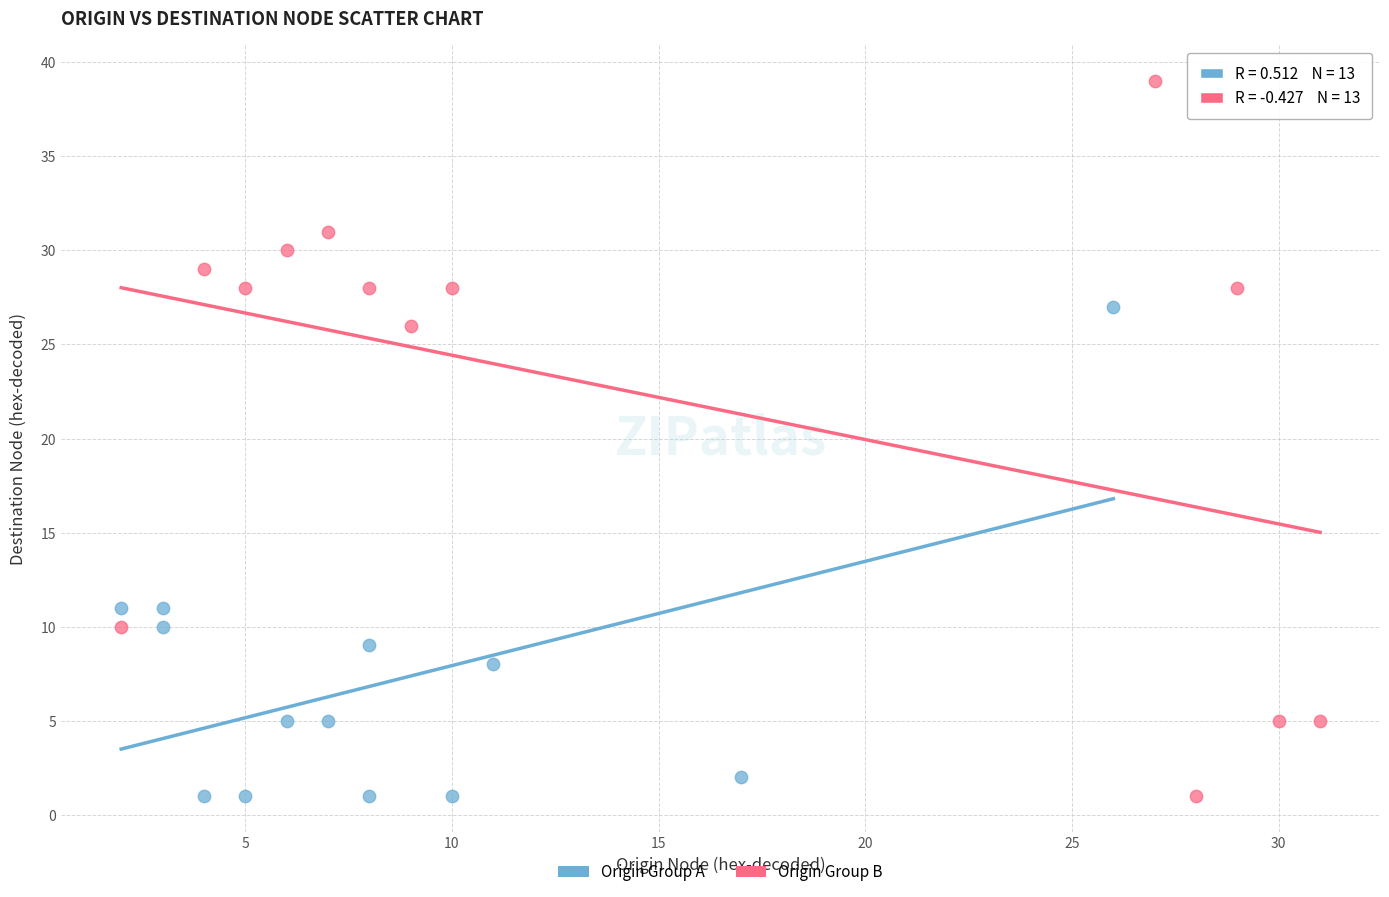

What are all the series names shown in the legend?

Origin Group A, Origin Group B